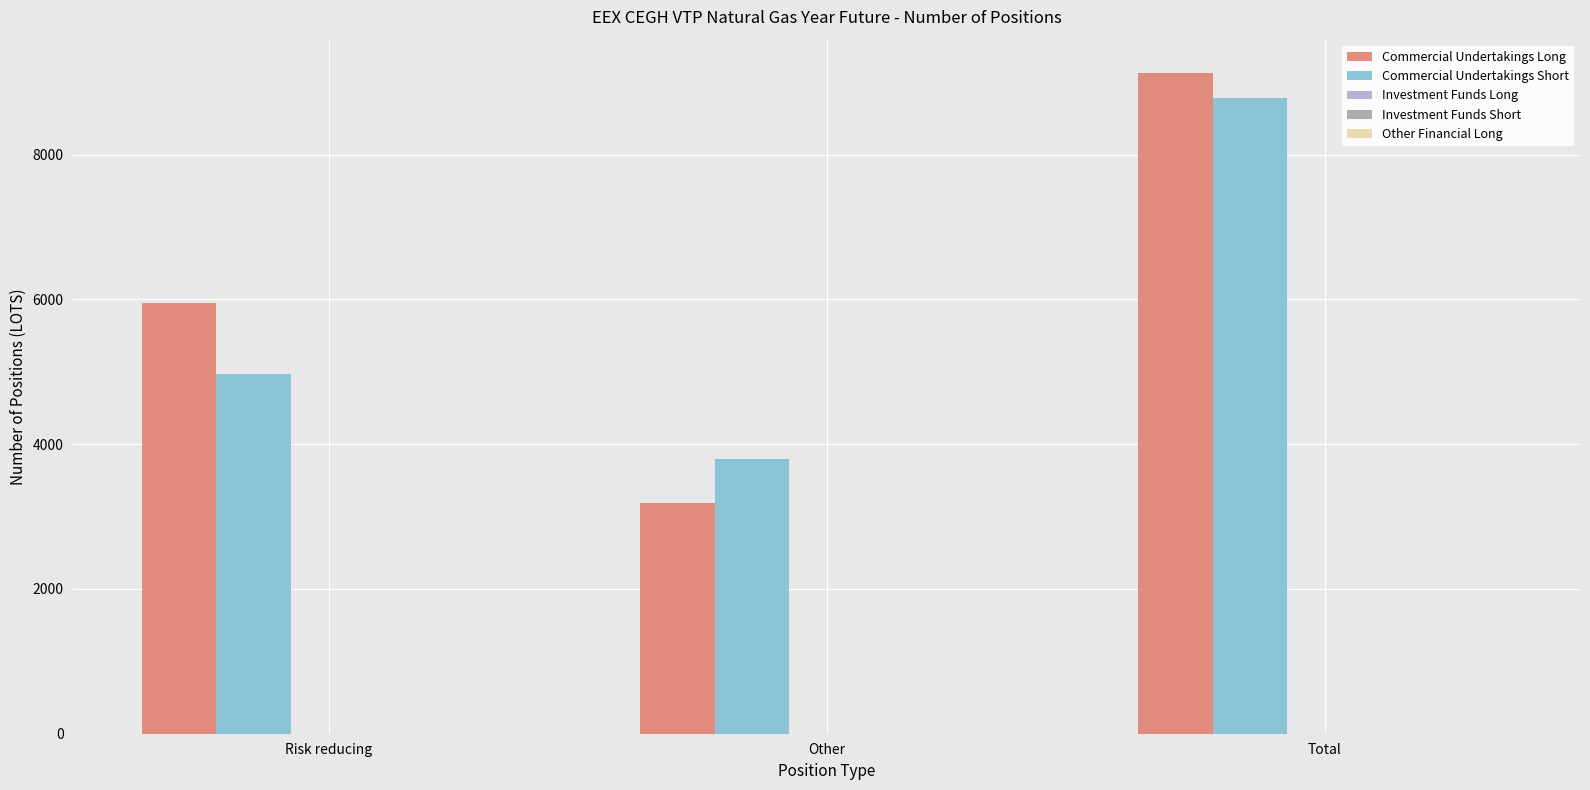

List the labels in order of Commercial Undertakings Long value, smallest first.

Other, Risk reducing, Total